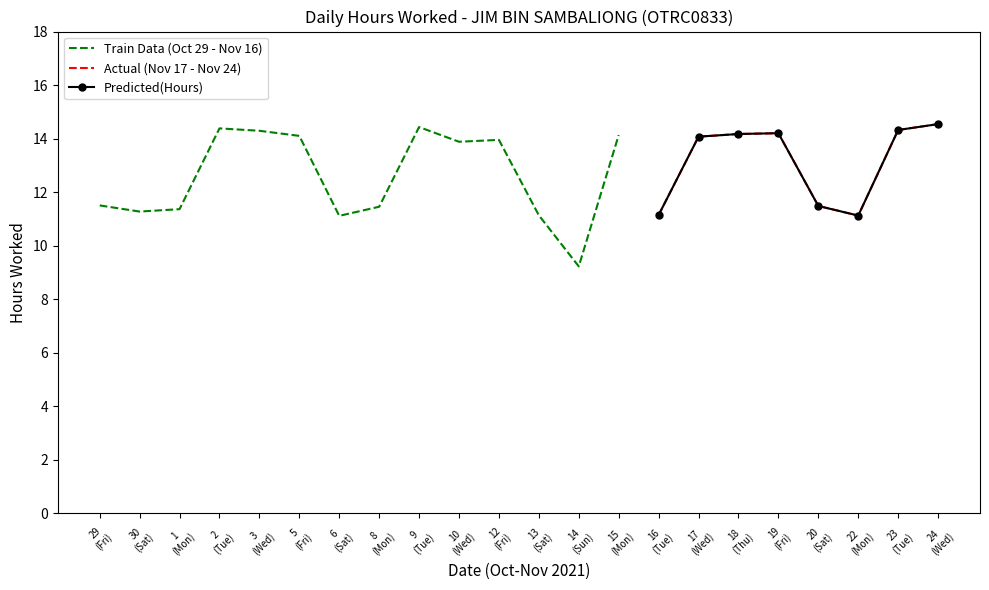

Is it true that the value at 29 is 11.5?

True